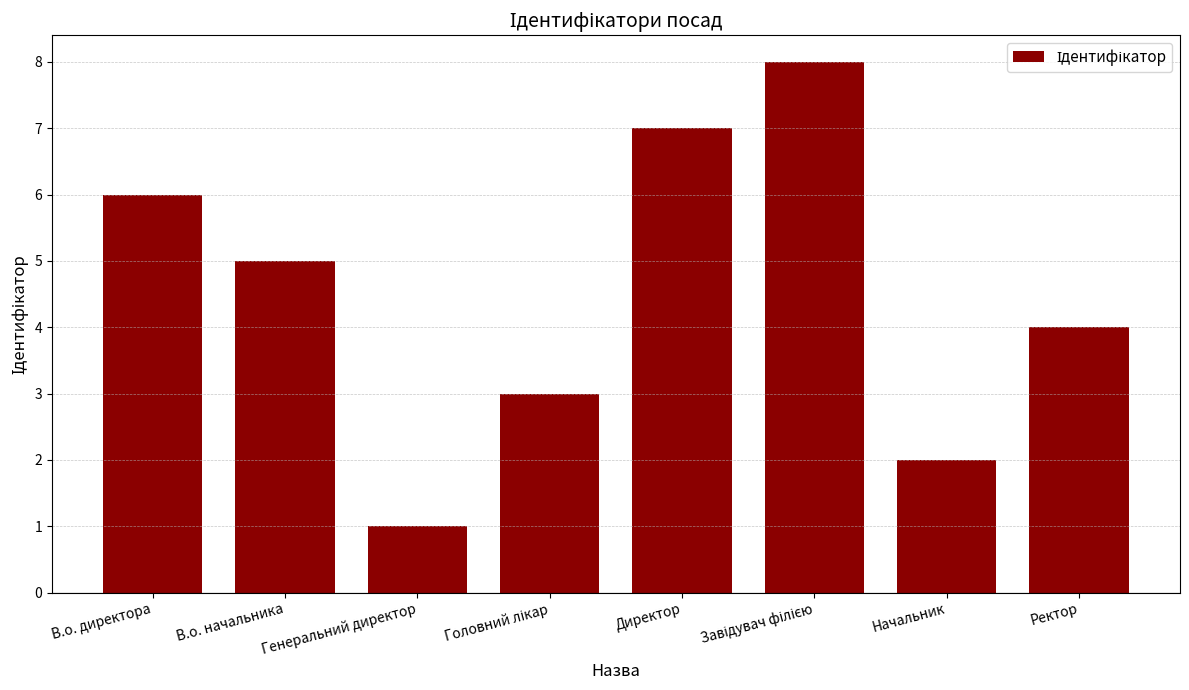

What is the sum of all values?

36